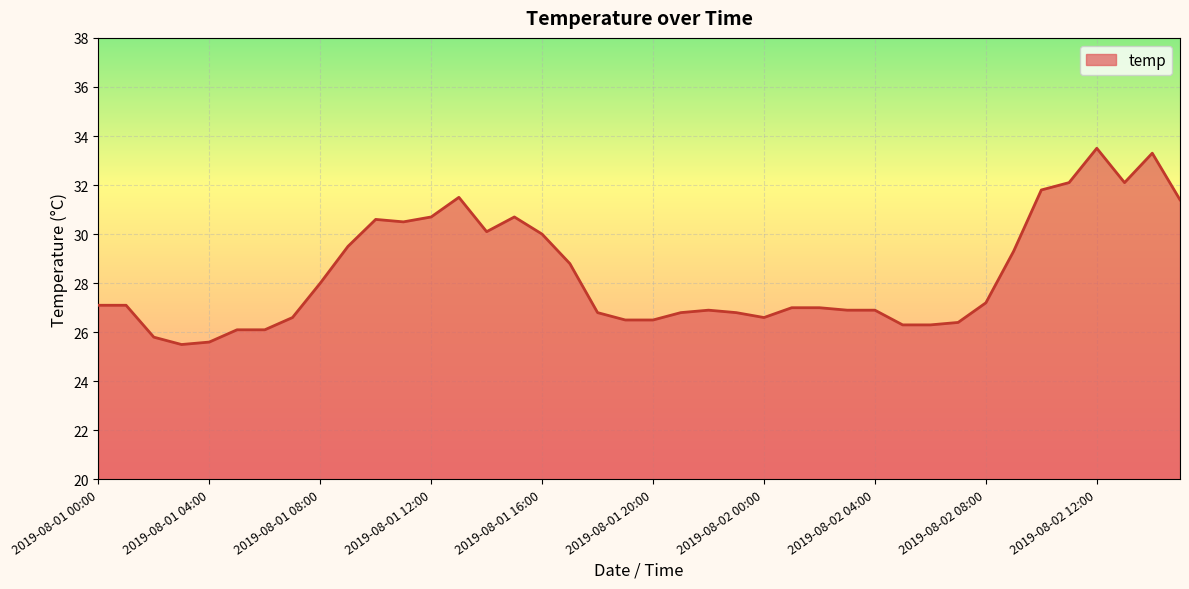

What is the maximum value shown in the chart?

33.5